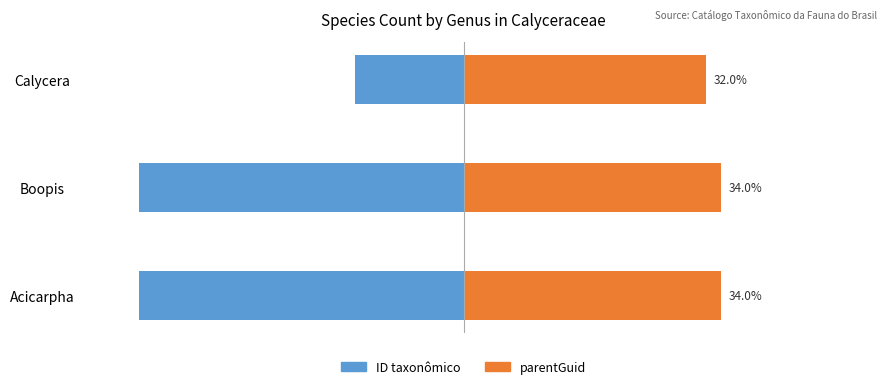

Reading left to right, extract all data points from this chart.

ID taxonômico: -42.9	-42.9	-14.3
parentGuid: 34.0	34.0	32.0